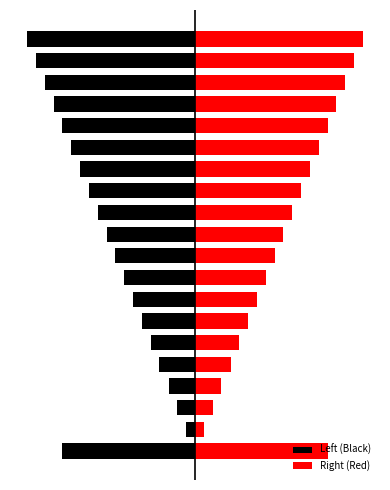

What is the sum of all Left (Black) values?

-52.1